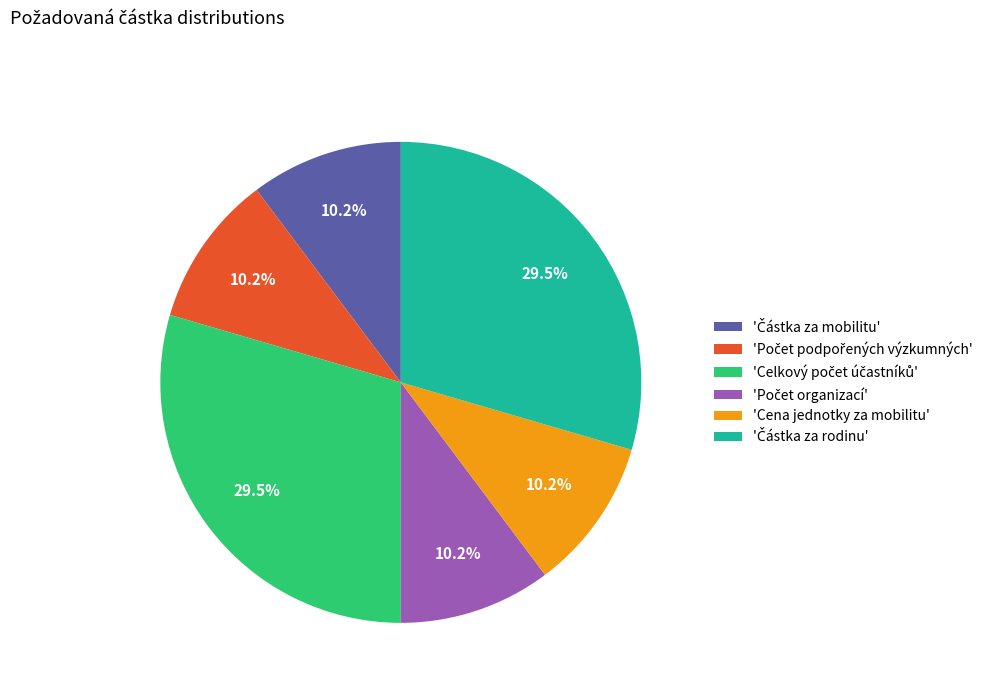

What percentage is NOT represented by 'Cena jednotky za mobilitu'?

89.8%